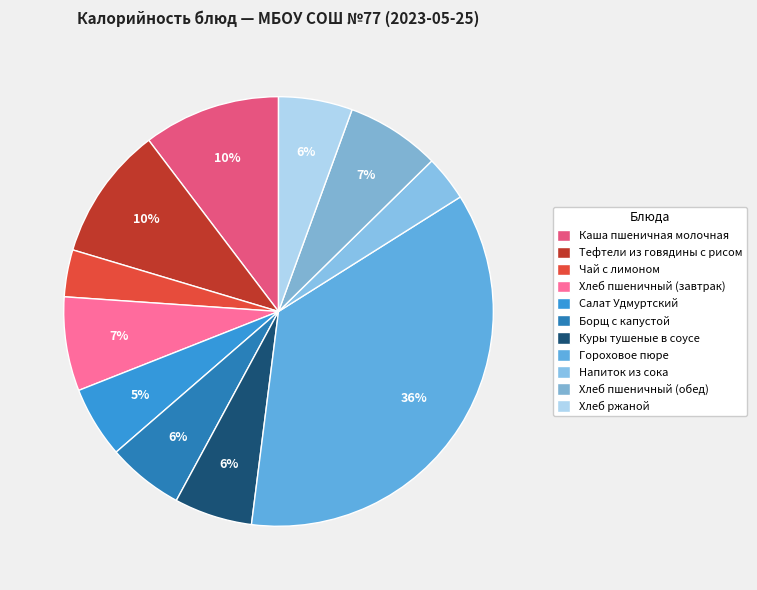

Does Хлеб ржаной account for over 50% of the chart?

No